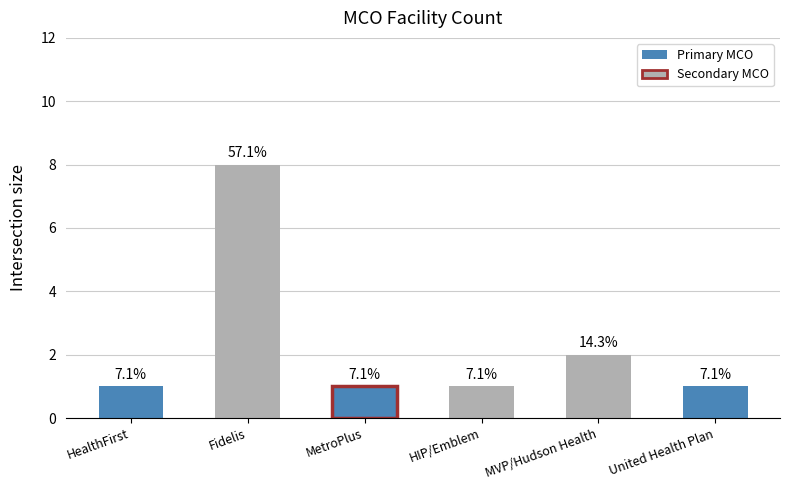

Are the bars grouped side by side (vs. stacked)?

No